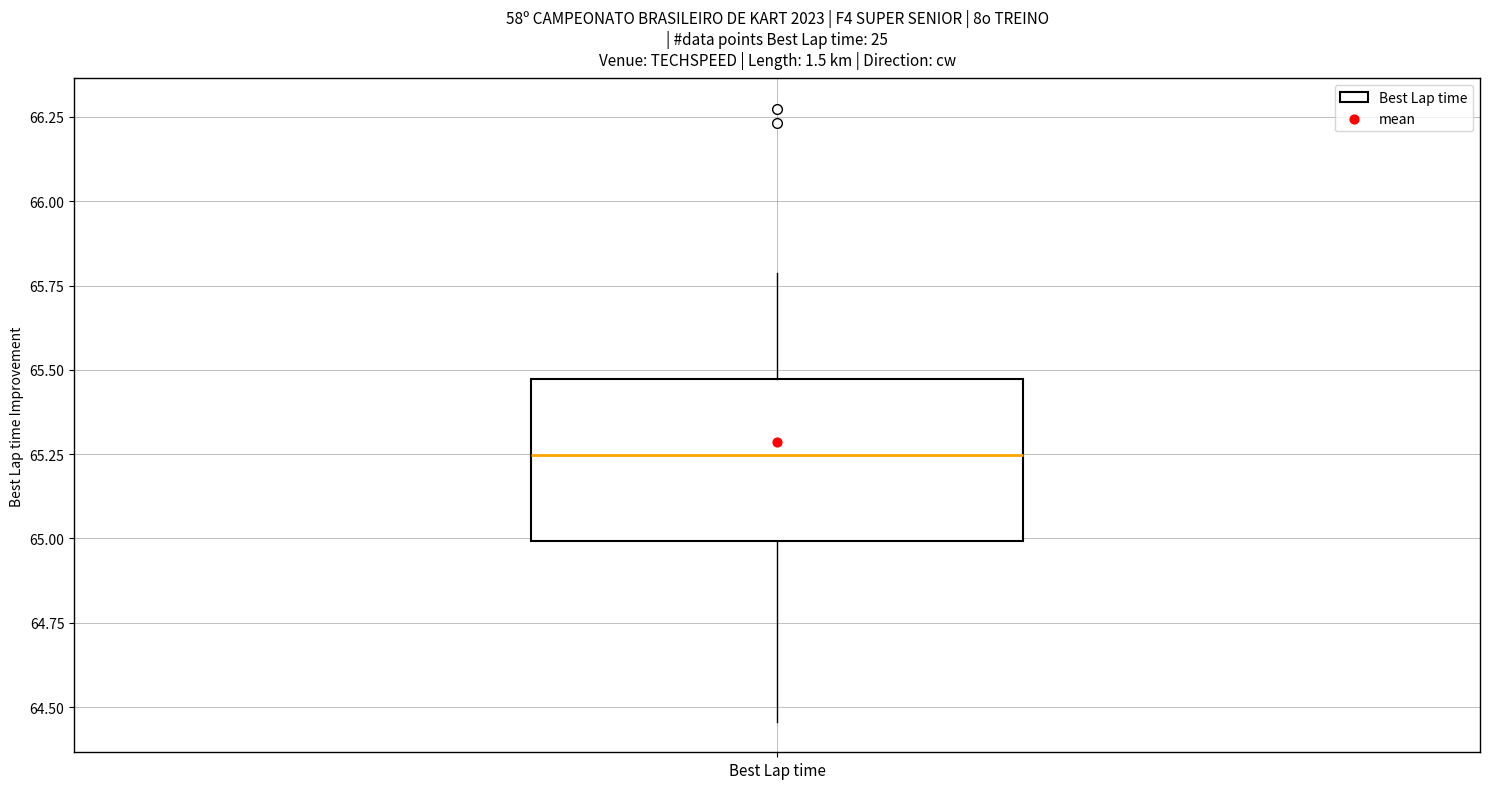

Transcribe this box plot: give where the median line is, the range the box spans, and where the two whiskers end, as read against the y-axis. The values are not printed on the chart, so give them approximately, as read against the axis.

median 65.25, box 65.00 to 65.45, whiskers 64.45 to 65.80